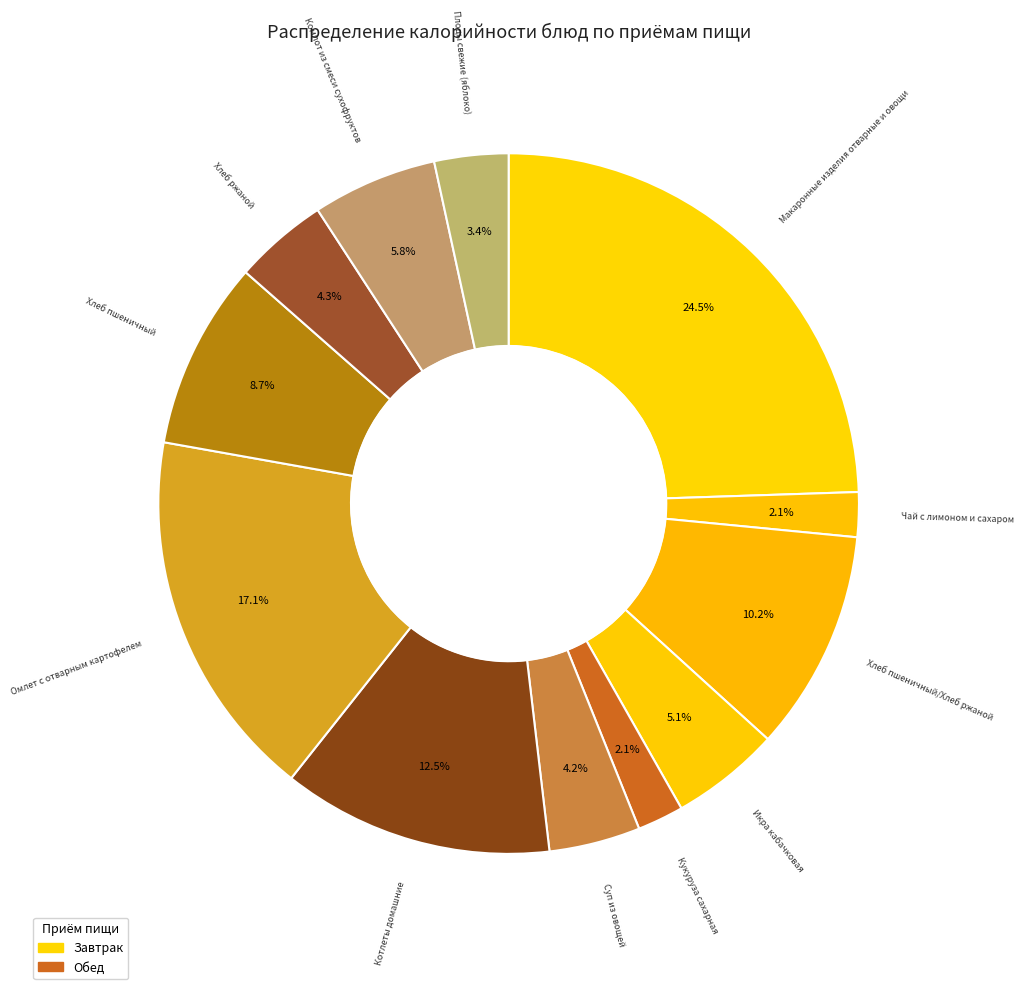

Rank the categories by value from lowest to highest.

Чай с лимоном и сахаром, Кукуруза сахарная, Плоды свежие (яблоко), Суп из овощей, Хлеб ржаной, Икра кабачковая, Компот из смеси сухофруктов, Хлеб пшеничный, Хлеб пшеничный/Хлеб ржаной, Котлеты домашние, Омлет с отварным картофелем, Макаронные изделия отварные и овощи